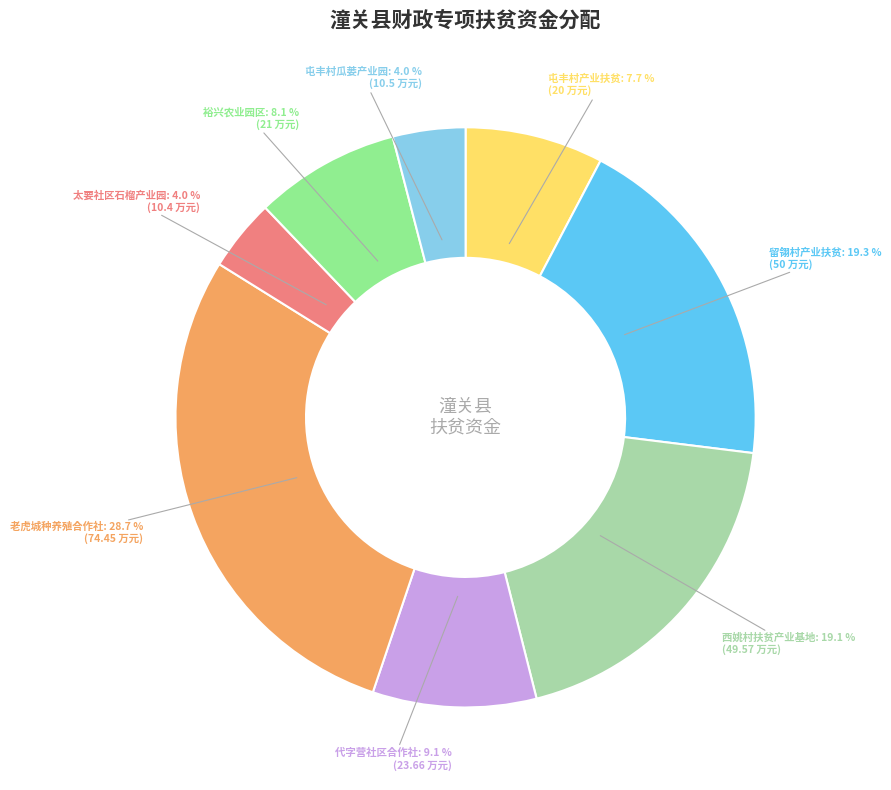

What percentage is NOT represented by 裕兴农业园区?

91.9%